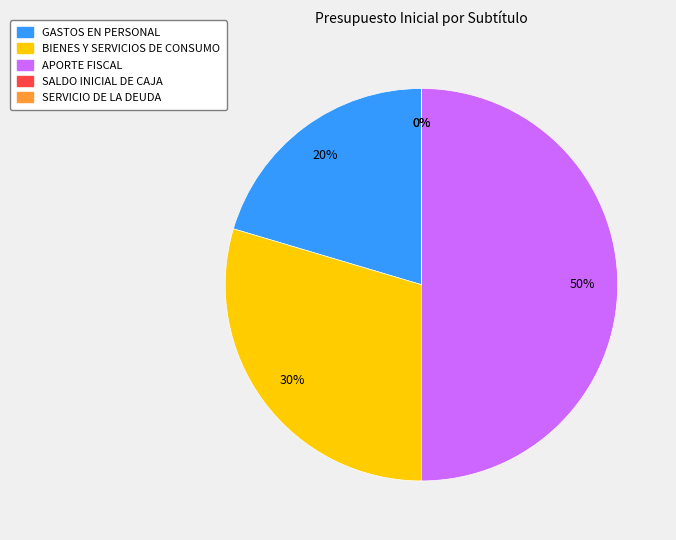

What percentage is the GASTOS EN PERSONAL slice, to the nearest percent?

20%